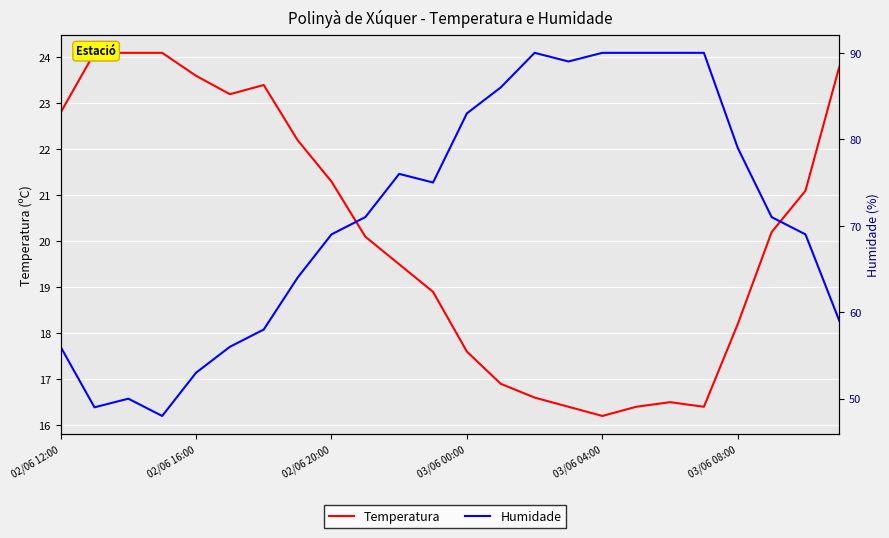

How many data points does each series have?

24